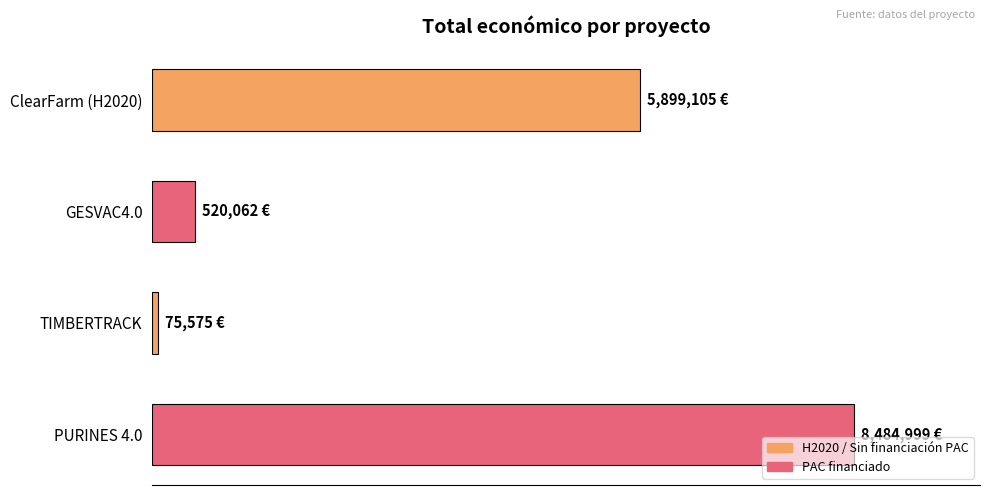

Does the chart contain stacked bars?

No